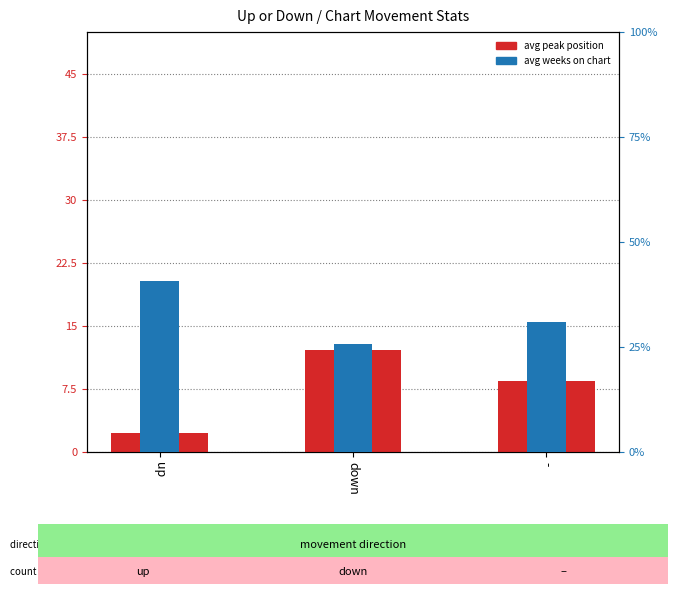

How many values in the avg weeks on chart series are below 31?

1